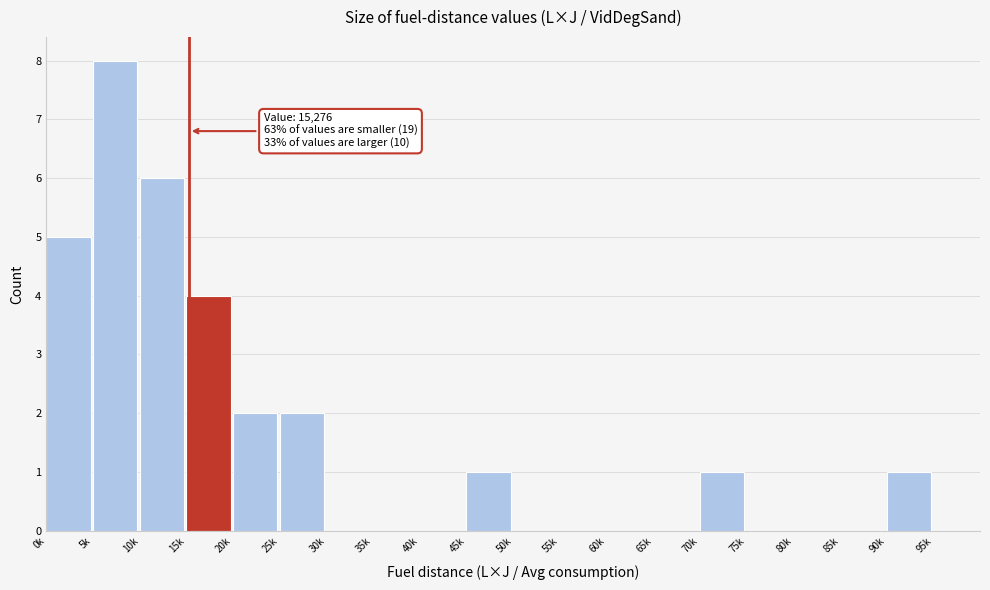

Reading right to left, what are all the values shown in this chart?

95k=0	90k=1	85k=0	80k=0	75k=0	70k=1	65k=0	60k=0	55k=0	50k=0	45k=1	40k=0	35k=0	30k=0	25k=2	20k=2	15k=4	10k=6	5k=8	0k=5